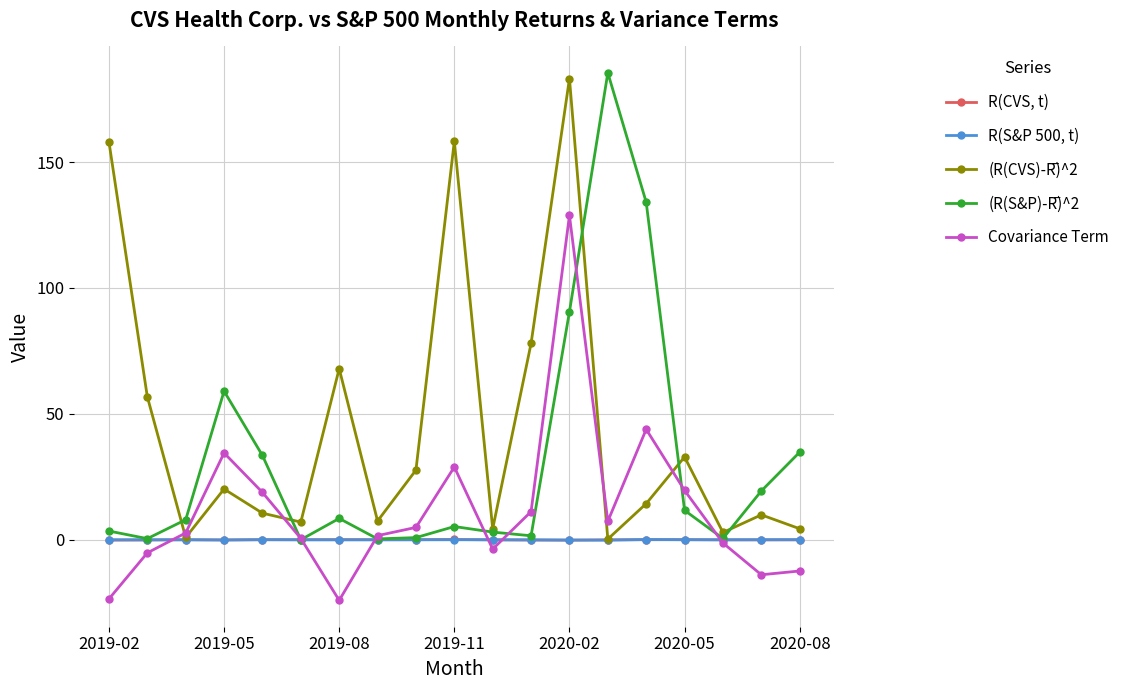

What is the greatest value displayed?

185.4